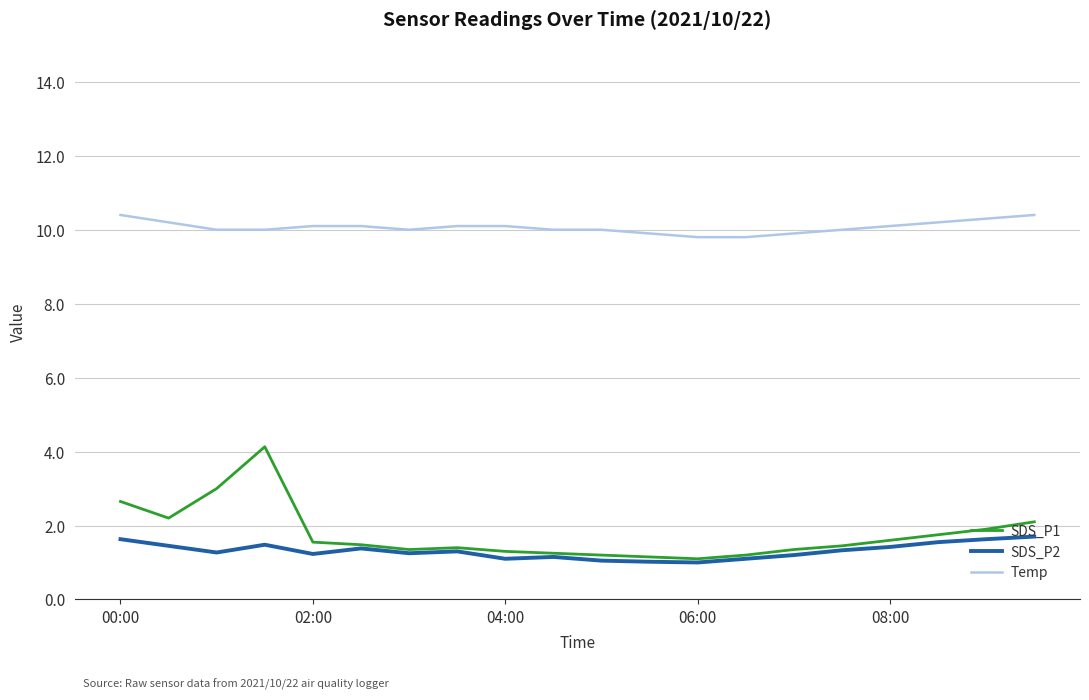

Which series has the largest range (max minus min)?

SDS_P1